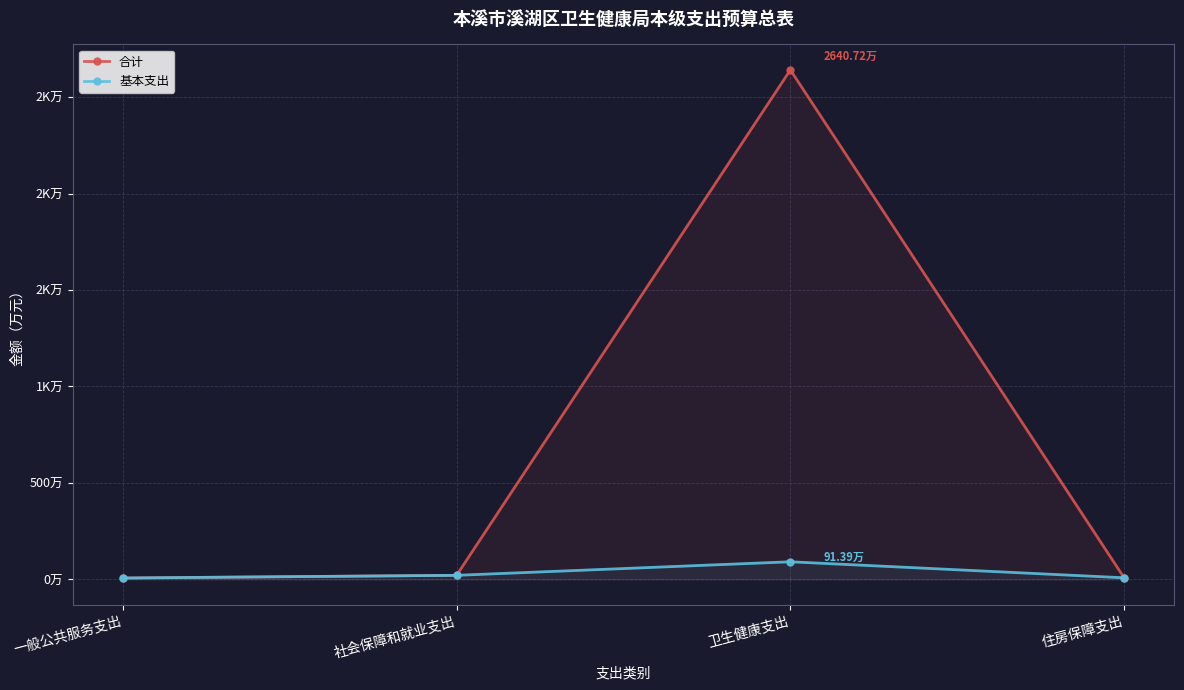

At how many categories does at least one series exceed 416?

1